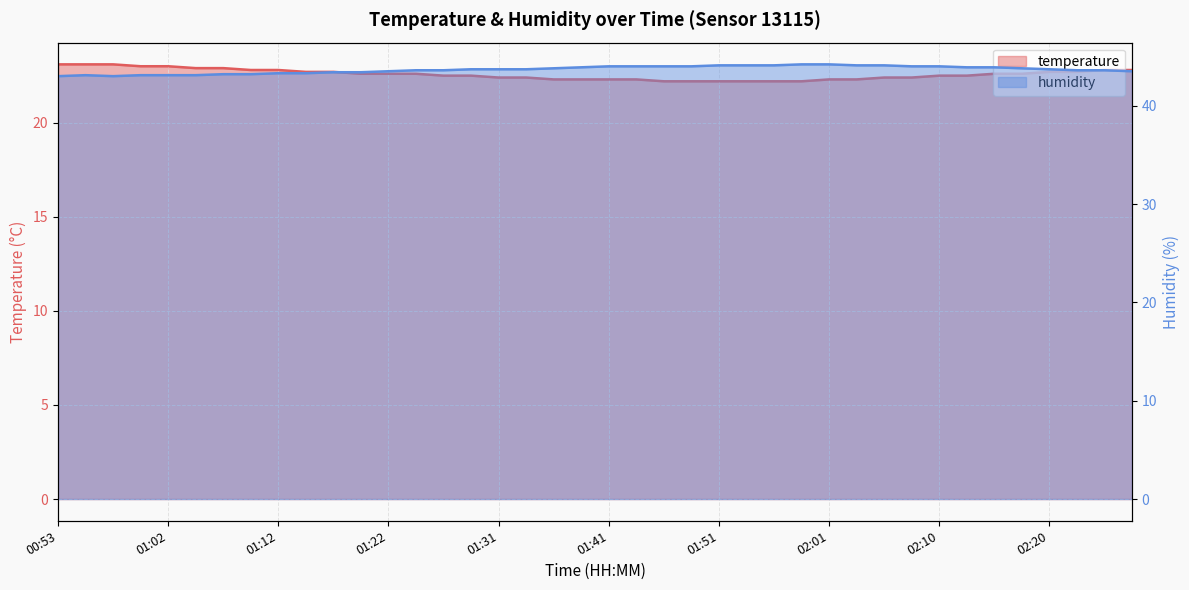

Which series has the largest total across all categories?

humidity